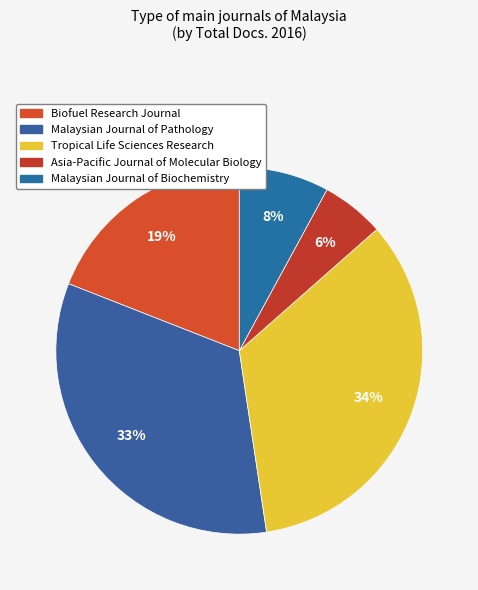

To the nearest percent, what portion does Asia-Pacific Journal of Molecular Biology represent?

6%